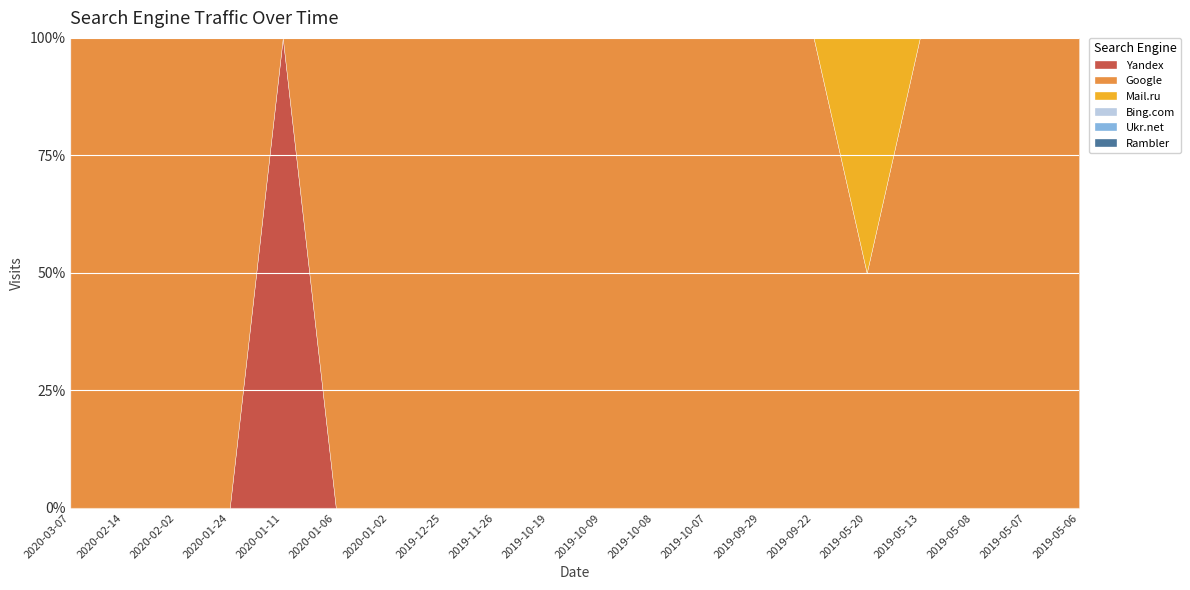

True or false: Bing.com and Ukr.net cross at least once.

False